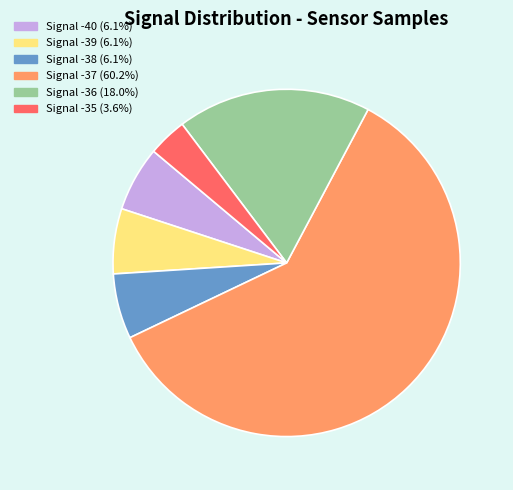

Is the sum of Signal -38 (6.1%) and Signal -40 (6.1%) greater than half?

No